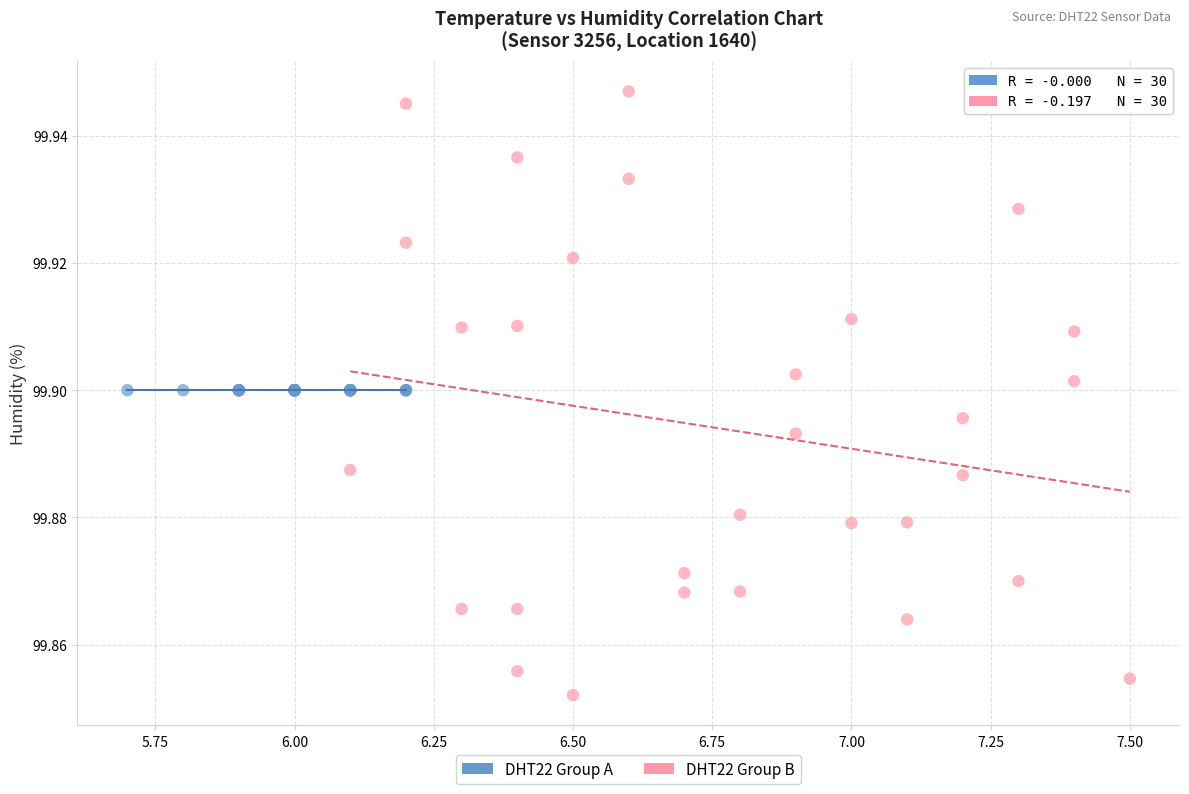

Which series contains the highest Y value?

DHT22 Group B